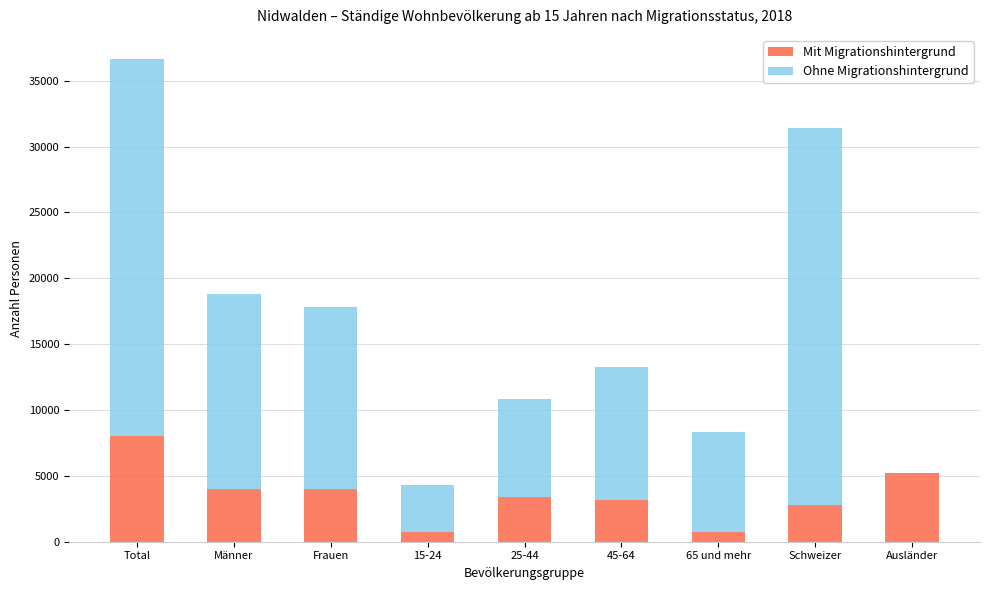

Which category has the highest value in the Mit Migrationshintergrund series?

Total